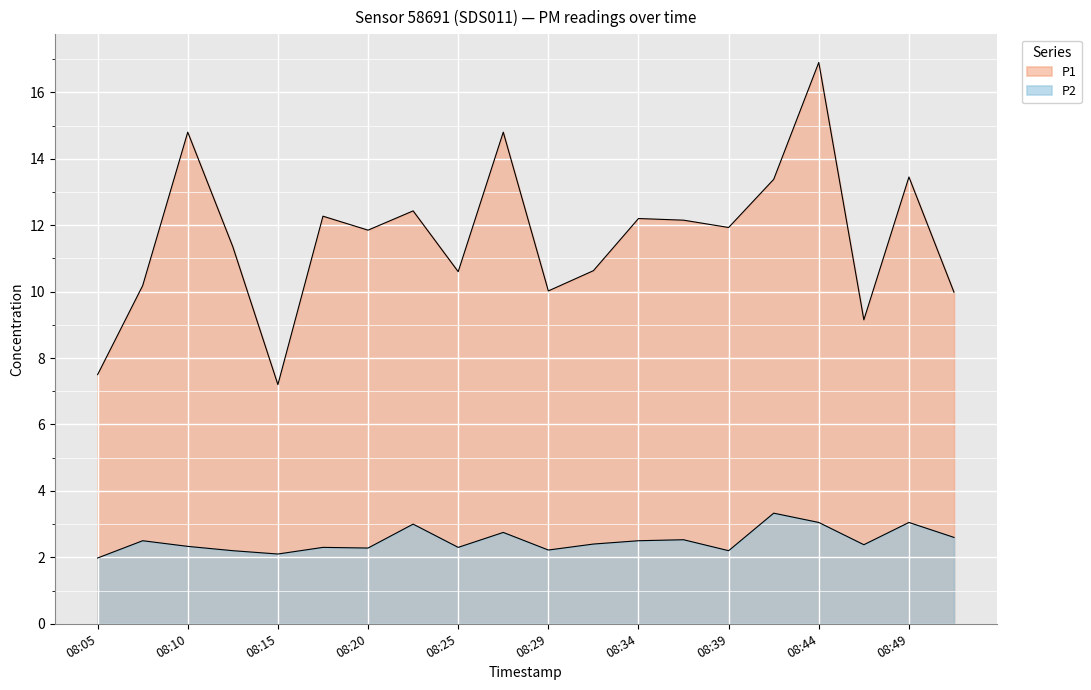

Reading left to right, what are all the values shown in this chart?

P1: 7.5	10.2	14.8	11.3	7.2	12.3	11.8	12.4	10.6	14.8	10.0	10.6	12.2	12.2	11.9	13.4	16.9	9.2	13.4	10.0
P2: 2.0	2.5	2.3	2.2	2.1	2.3	2.3	3.0	2.3	2.8	2.2	2.4	2.5	2.5	2.2	3.3	3.0	2.4	3.0	2.6